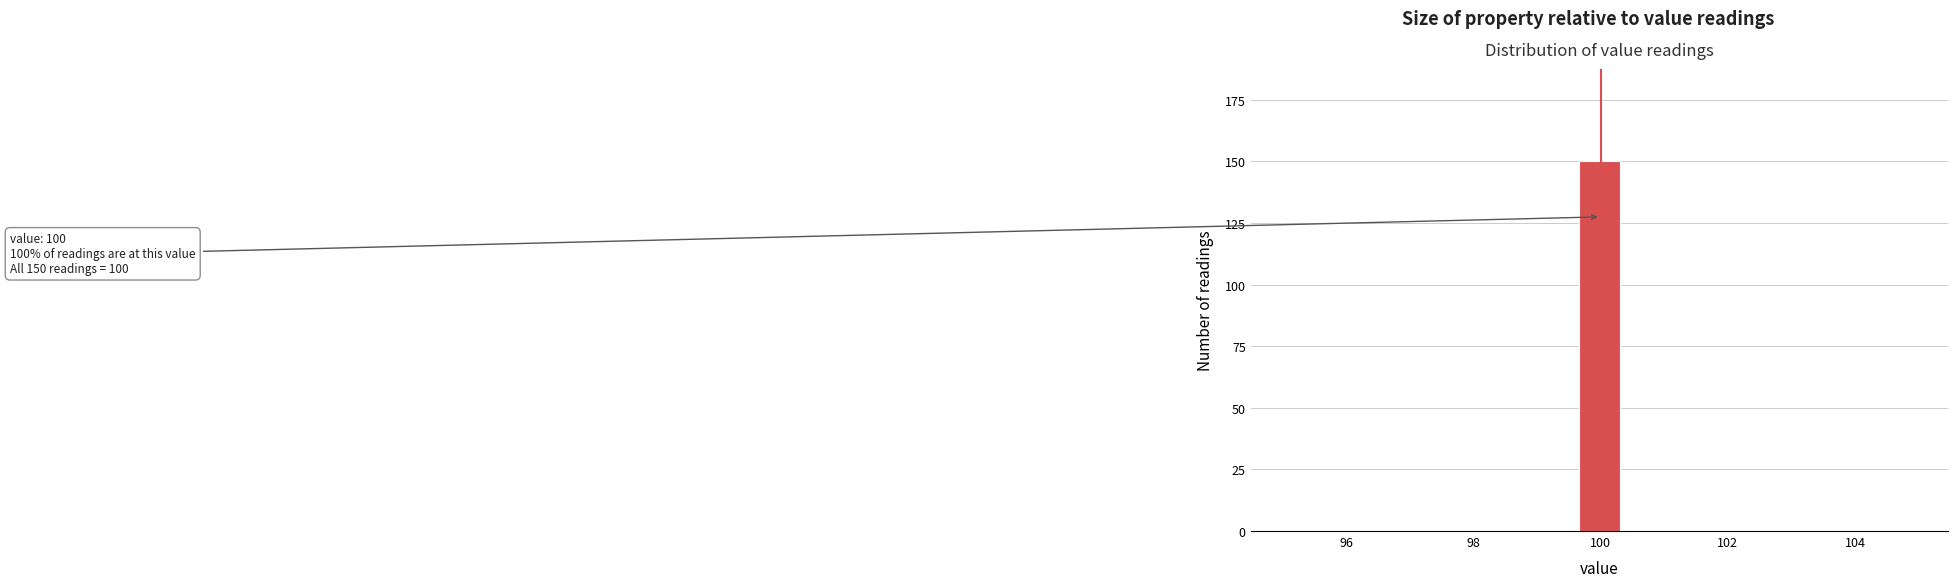

Read against the x-axis, roughly where is the centre of the tallest bar?

100.0